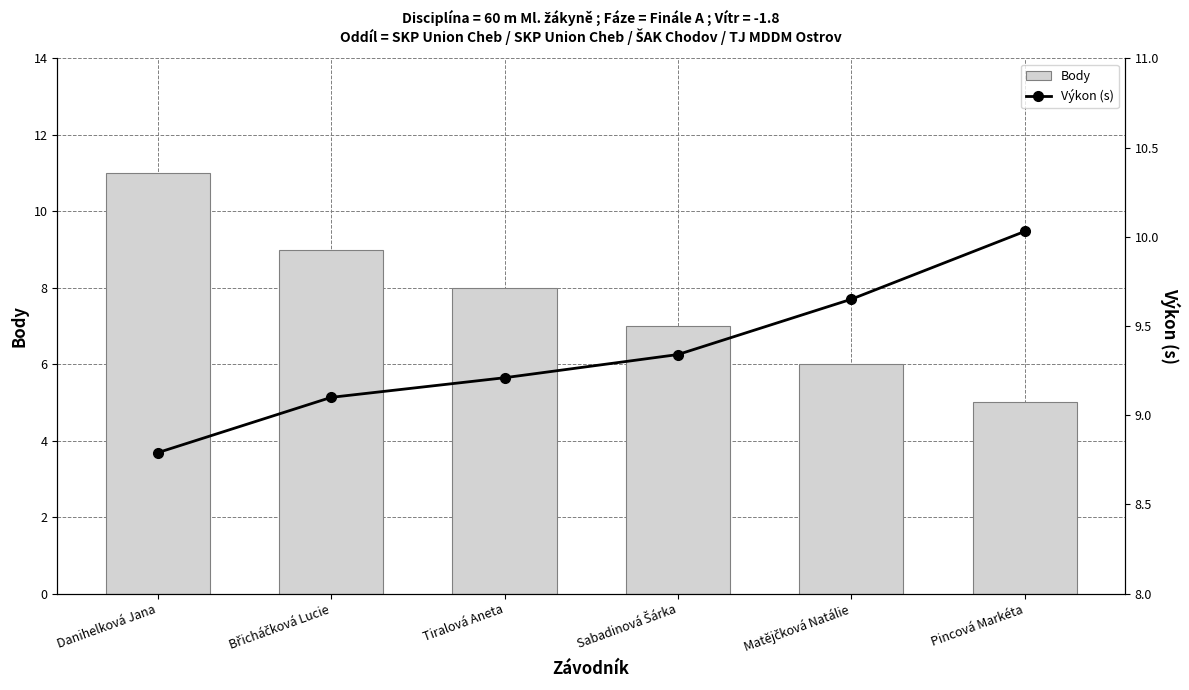

Count the Body values in the range 6 to 9.

4